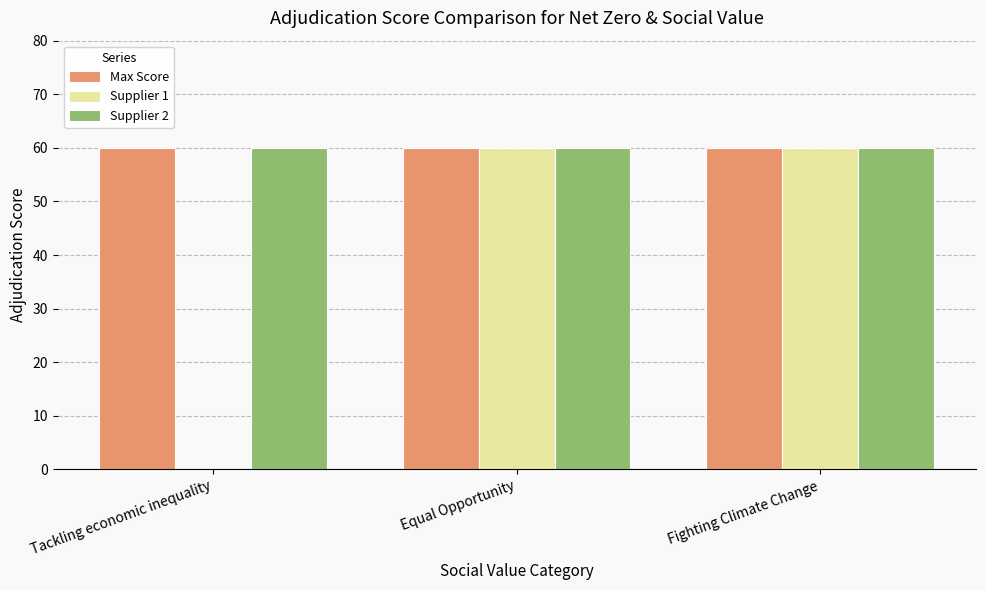

Does the chart contain stacked bars?

No